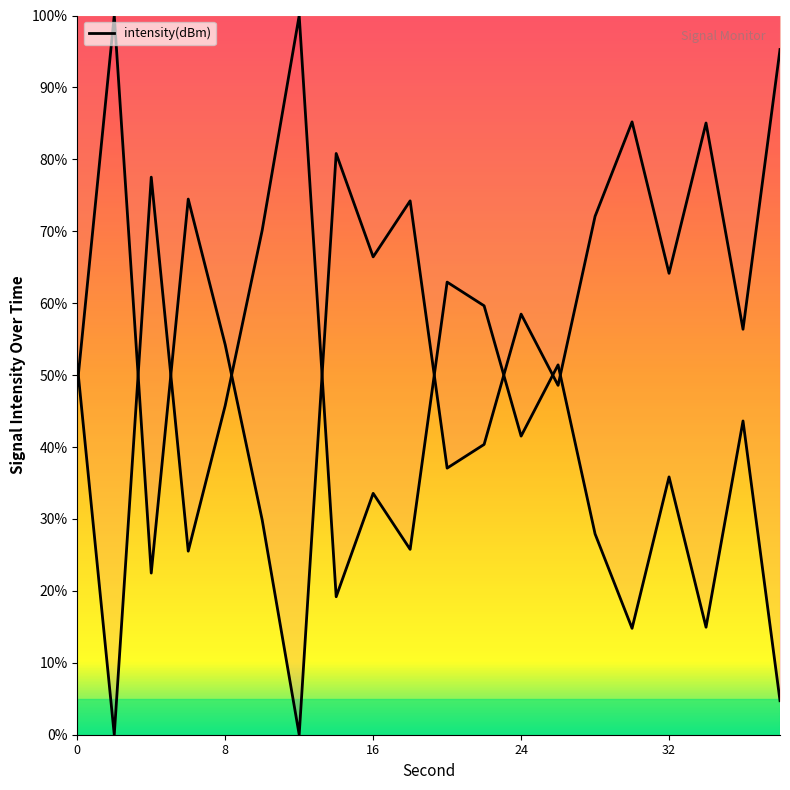

What is the difference between the second highest and minimum values?

95.3